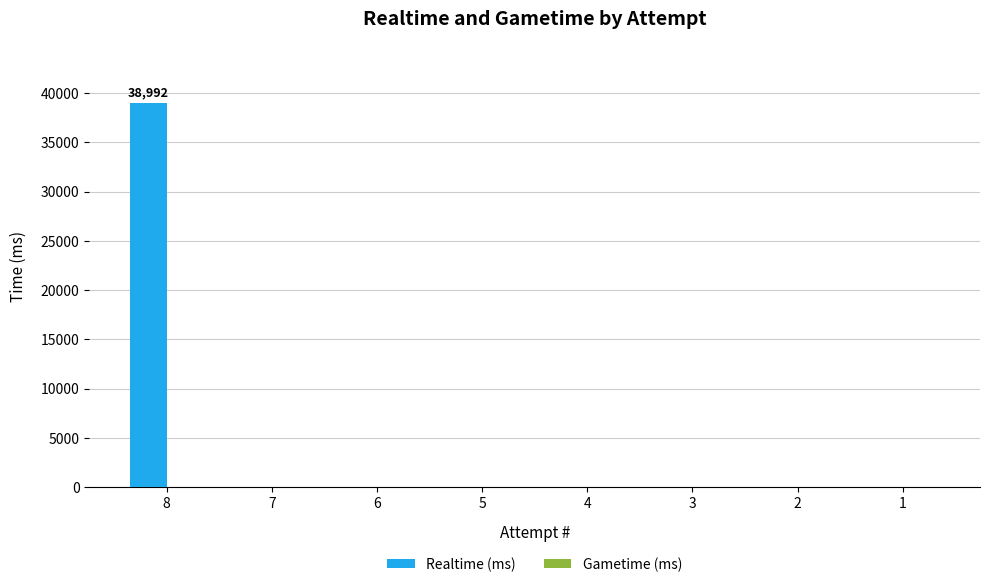

What is the maximum value shown in the chart?

38992